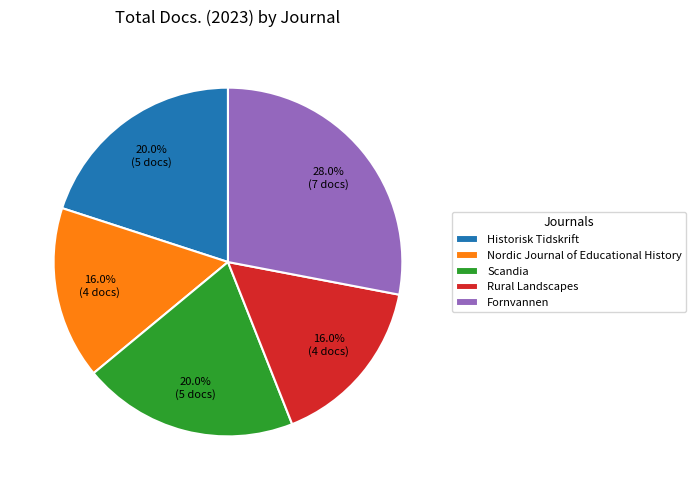

The Historisk Tidskrift slice represents 20% of the pie. True or false?

True